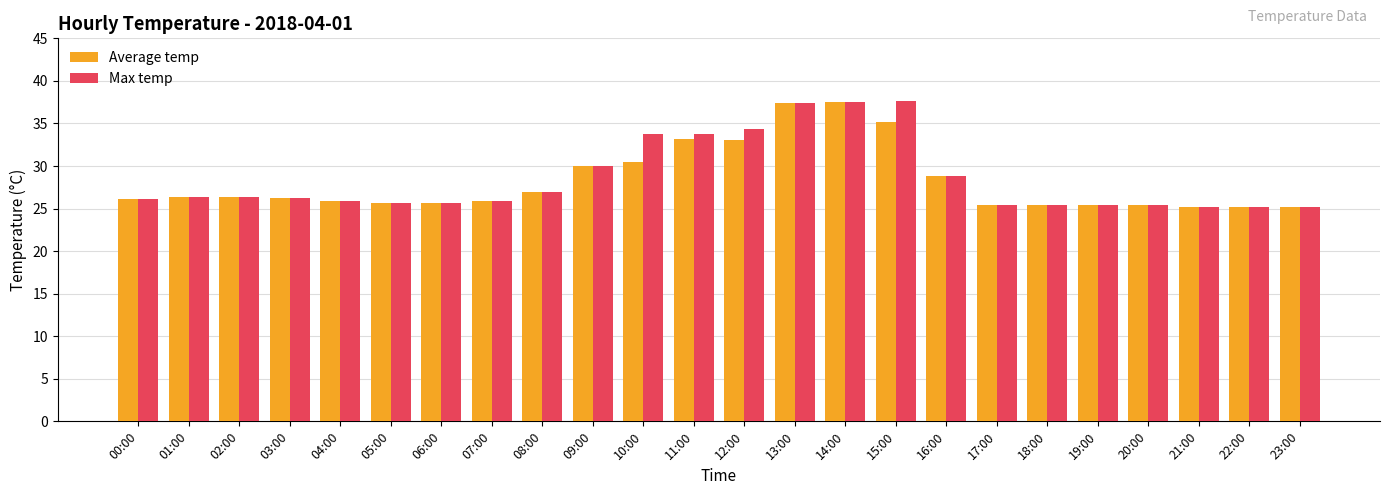

What is the difference between the second highest and minimum values in the Average temp series?

12.2